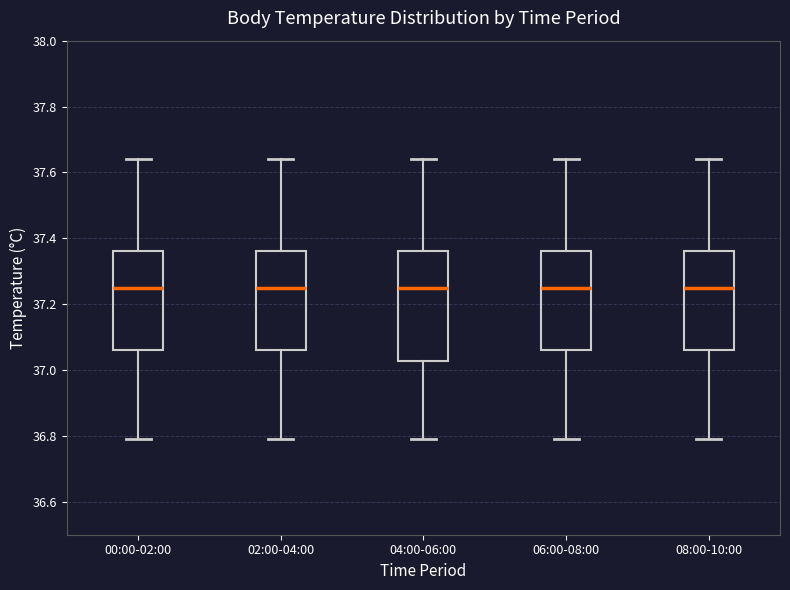

Where is the upper edge of the box for 06:00-08:00 on the y-axis? The values are not printed on the chart, so give them approximately, as read against the axis.

37.36